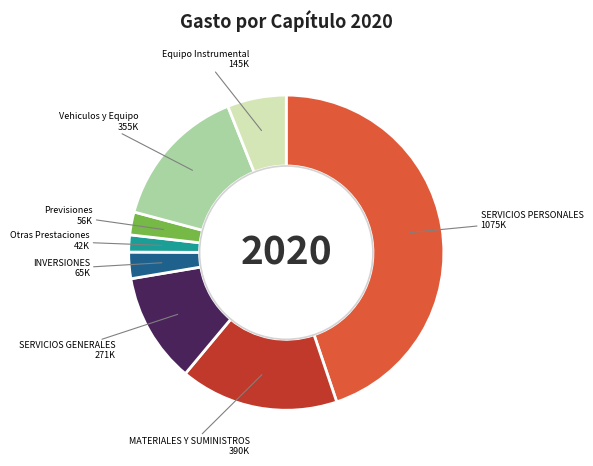

To the nearest percent, what is the combined percentage of MATERIALES Y SUMINISTROS and INVERSIONES?

19%